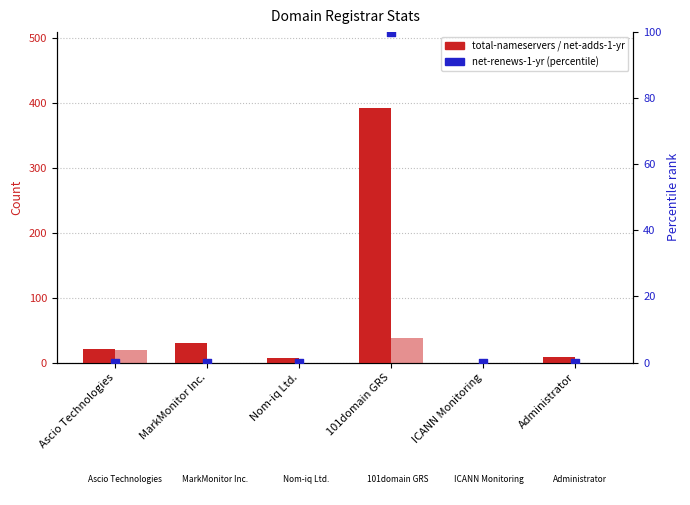

At which category is the sum across all series the highest?

101domain GRS